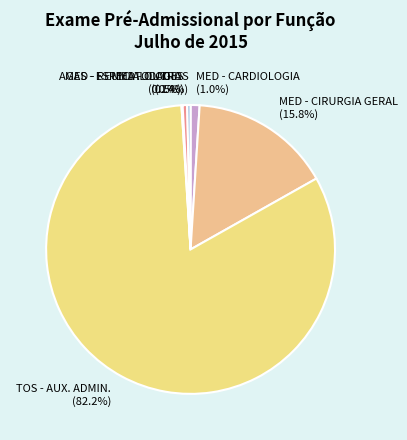

Which category has the biggest portion of the pie?

TOS - AUX. ADMIN. (82.2%)